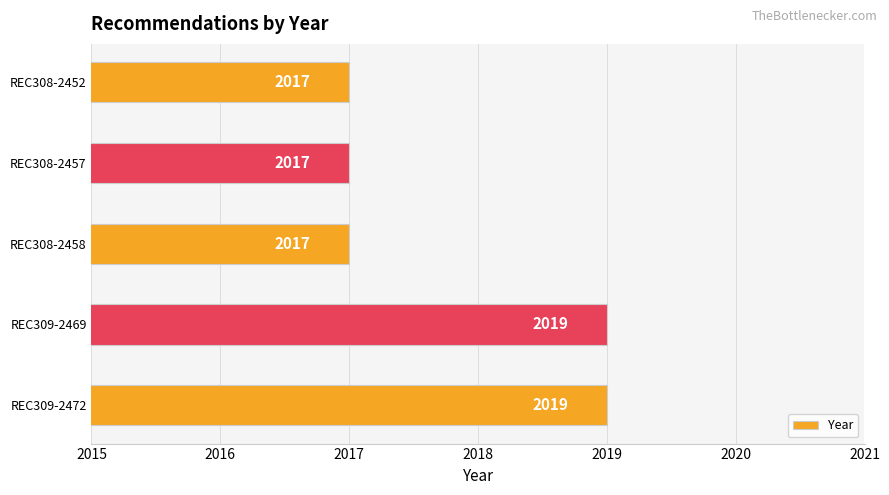

How many values are between 2017 and 2019?

5